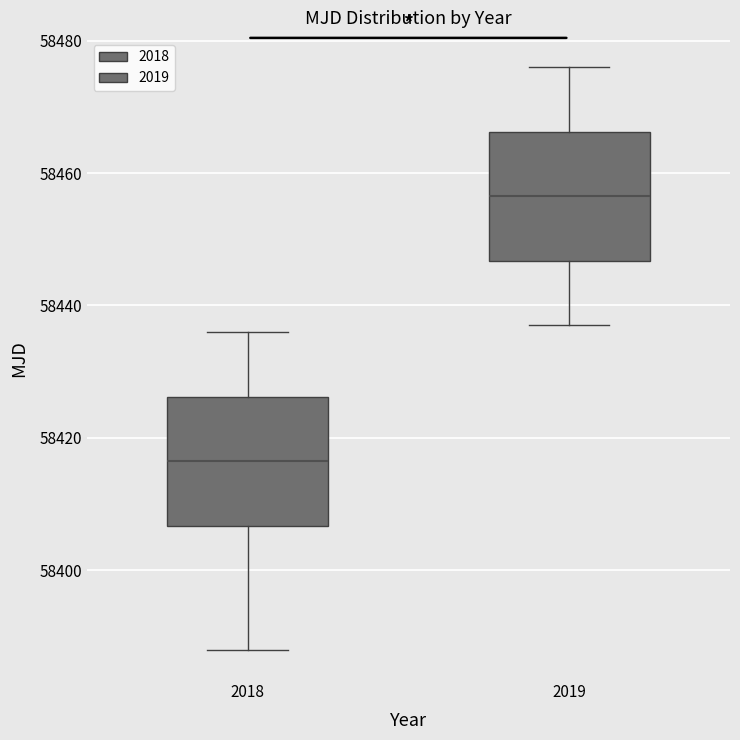

Reading left to right, transcribe this box plot: for each box, give where its median line is, the range the box spans, and where its two whiskers end, as read against the y-axis. The values are not printed on the chart, so give them approximately, as read against the axis.

2018: median 58416, box 58406 to 58426, whiskers 58388 to 58436
2019: median 58456, box 58446 to 58466, whiskers 58438 to 58476